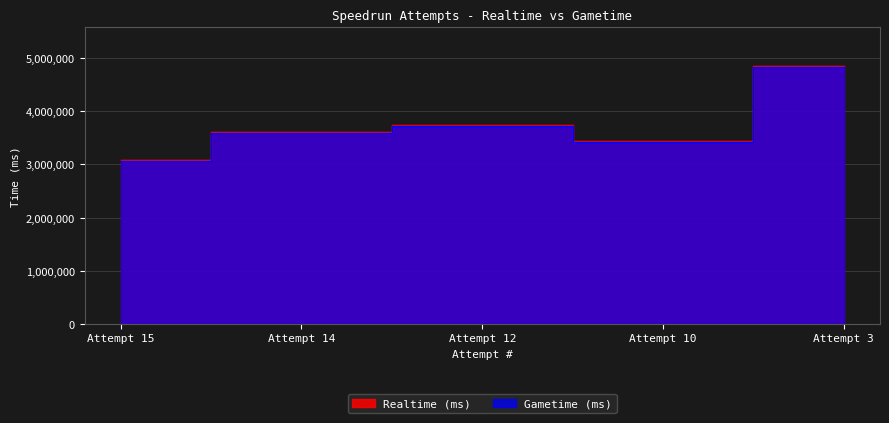

Is the value of Gametime (ms) at Attempt 12 greater than the value of Realtime (ms) at Attempt 15?

Yes